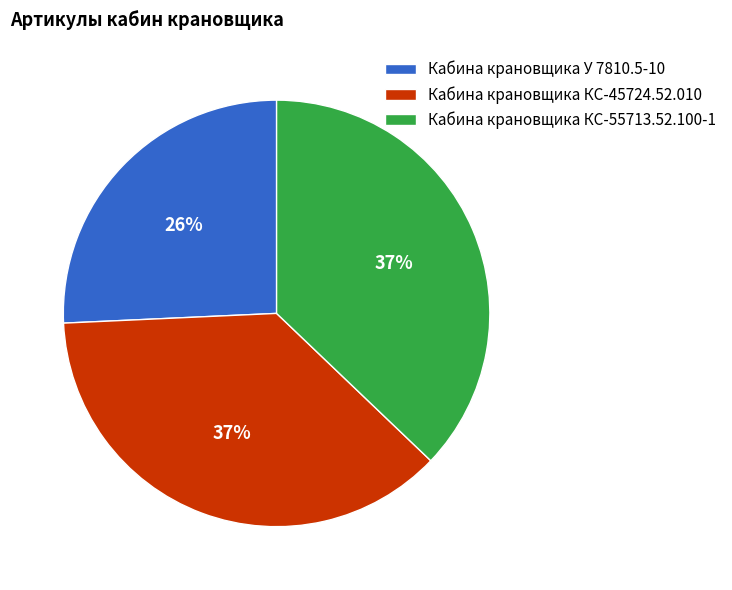

To the nearest percent, what is the difference between the Кабина крановщика У 7810.5-10 and Кабина крановщика КС-45724.52.010 slice percentages?

11%